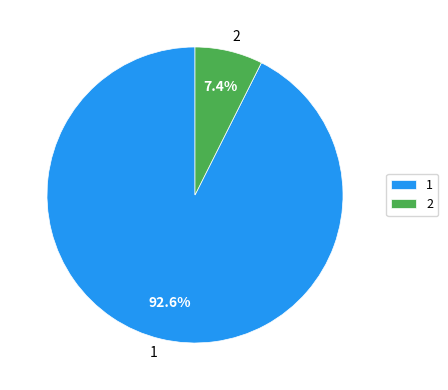

Is there any slice that represents more than half of the pie?

Yes